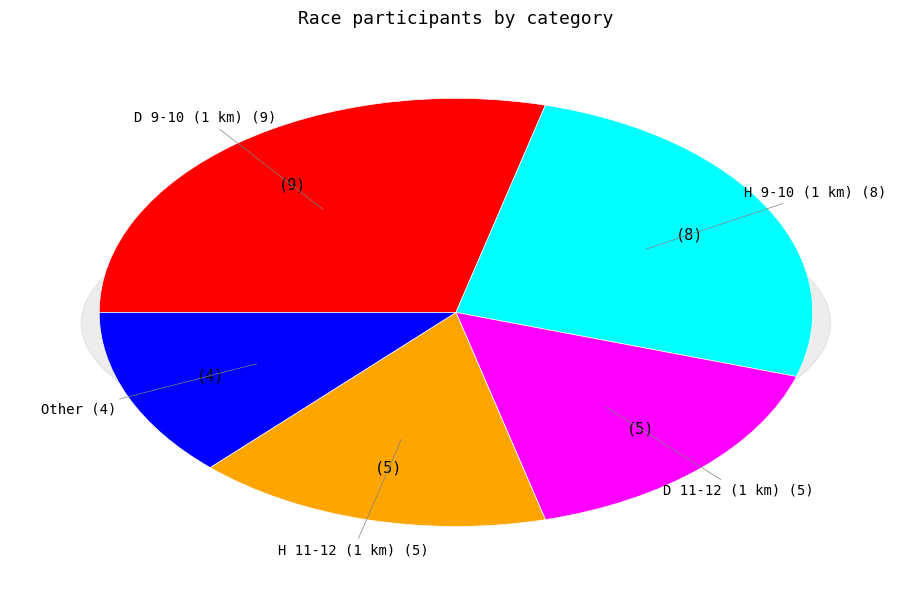

What is the change in value from H 9-10 (1 km) to H 11-12 (1 km)?

-3